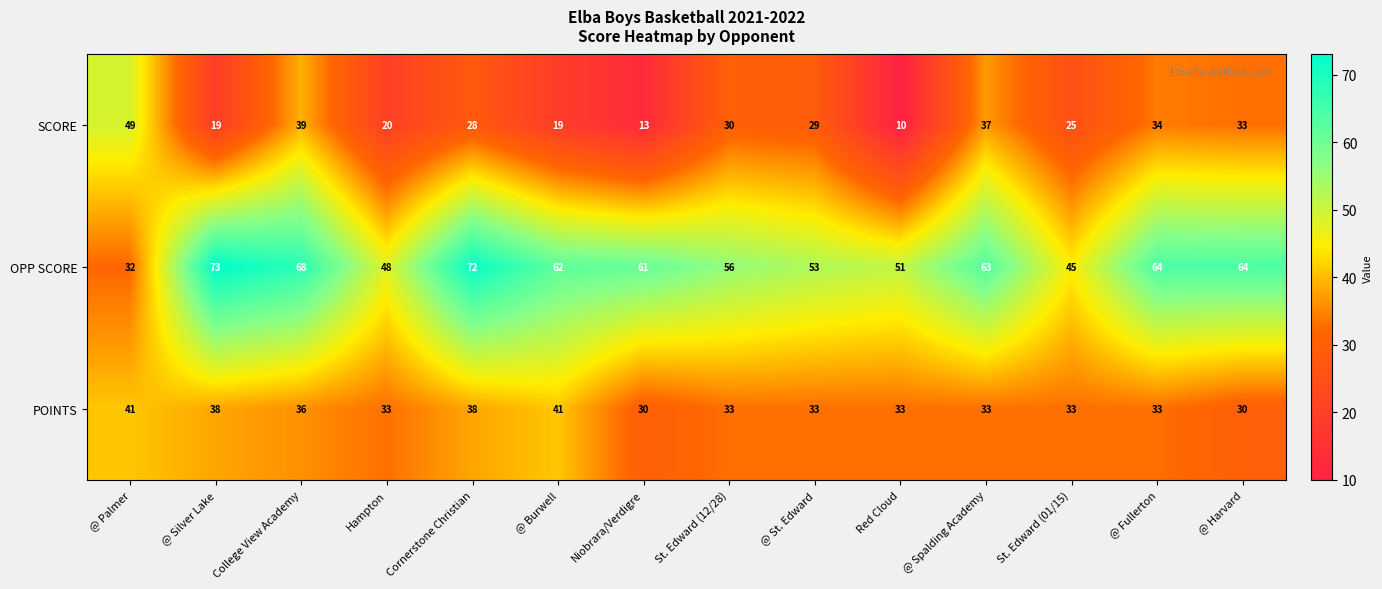

Which series changed the most between @ Fullerton and @ Harvard?

POINTS